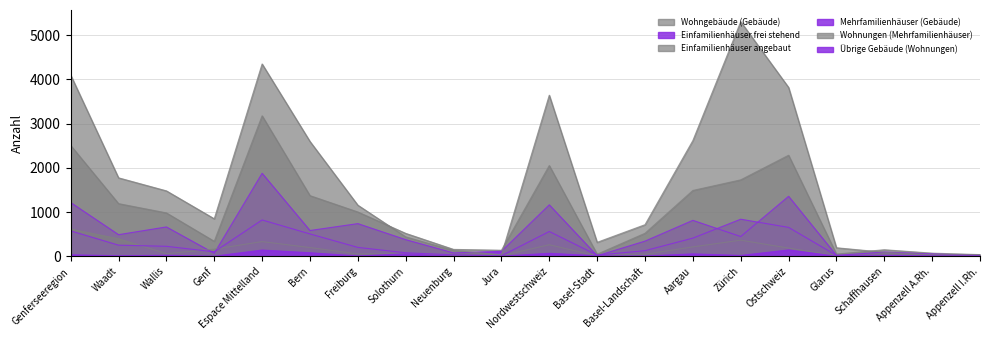

Reading left to right, extract all data points from this chart.

Wohngebäude (Gebäude): 2507	1190	980	337	3178	1371	1001	517	154	135	2052	45	519	1488	1728	2285	48	146	69	36
Einfamilienhäuser frei stehend: 1214	487	662	65	1876	581	737	374	74	110	1162	10	341	811	445	1355	18	94	50	19
Einfamilienhäuser angebaut: 614	396	58	160	331	196	52	58	14	11	260	5	44	211	363	184	10	29	5	5
Mehrfamilienhäuser (Gebäude): 573	250	224	99	820	504	199	78	30	9	559	25	125	409	837	652	19	20	9	9
Wohnungen (Mehrfamilienhäuser): 4100	1774	1479	847	4351	2597	1155	438	129	32	3644	314	713	2617	5307	3820	191	89	34	34
Übrige Gebäude (Wohnungen): 31	10	20	1	139	78	5	54	1	1	65	9	4	52	17	142	1	1	0	0